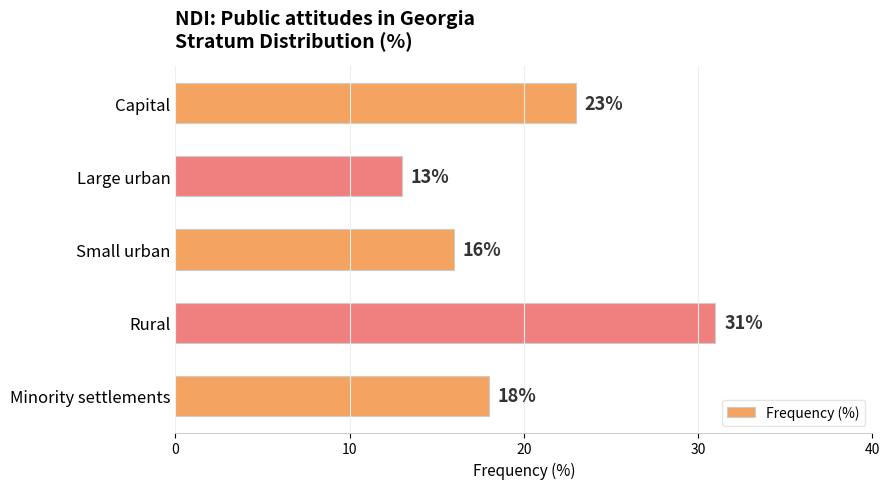

The chart shows a value of 18 at Large urban. True or false?

False